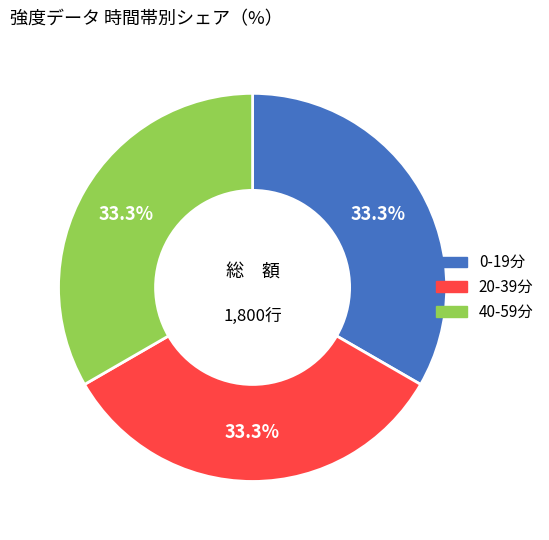

Does any single category account for the majority?

No